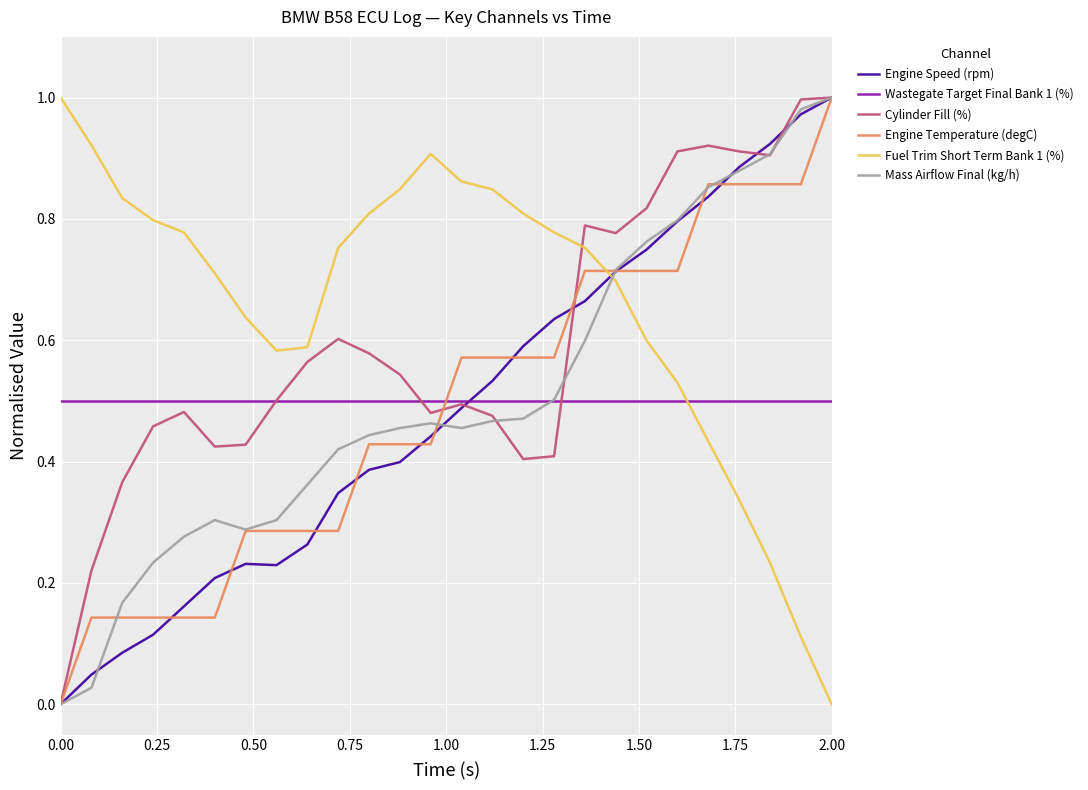

Which series ends up on top after the final intersection of Fuel Trim Short Term Bank 1 (%) and Wastegate Target Final Bank 1 (%)?

Wastegate Target Final Bank 1 (%)